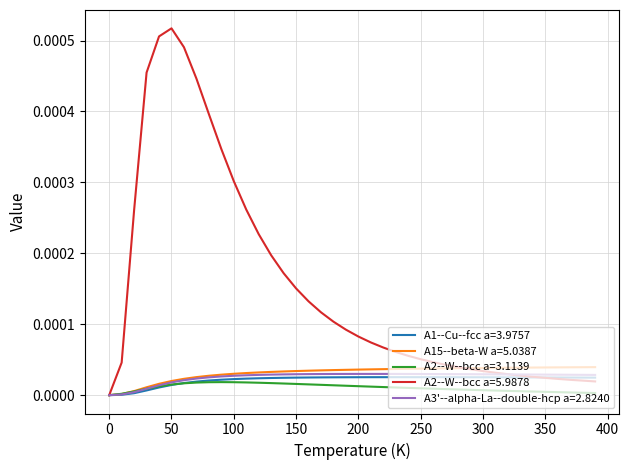

Which series has the largest total across all categories?

A2--W--bcc a=5.9878